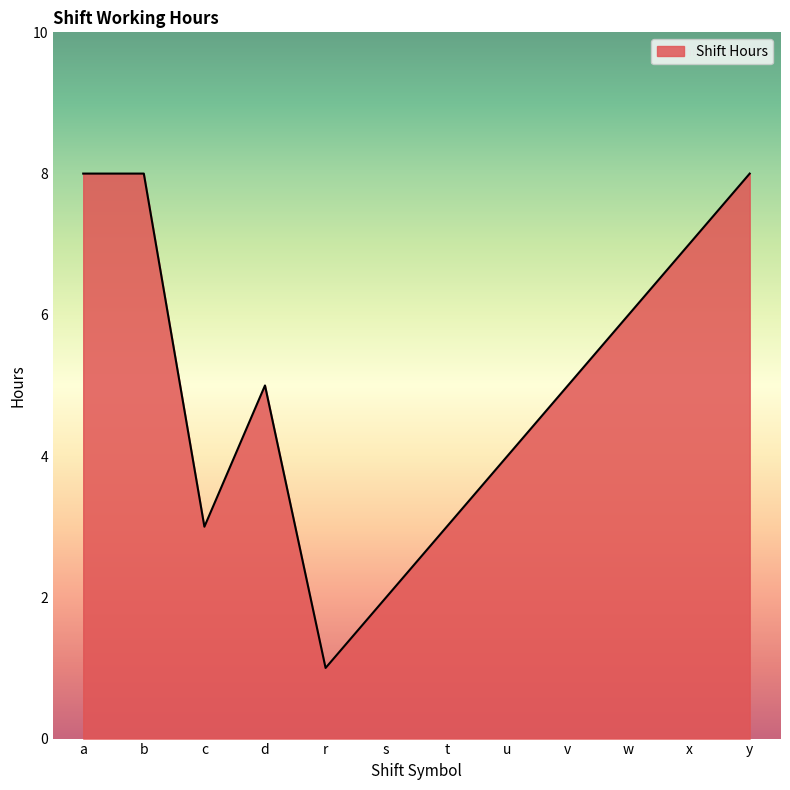

What is the sum of all values?

60.0